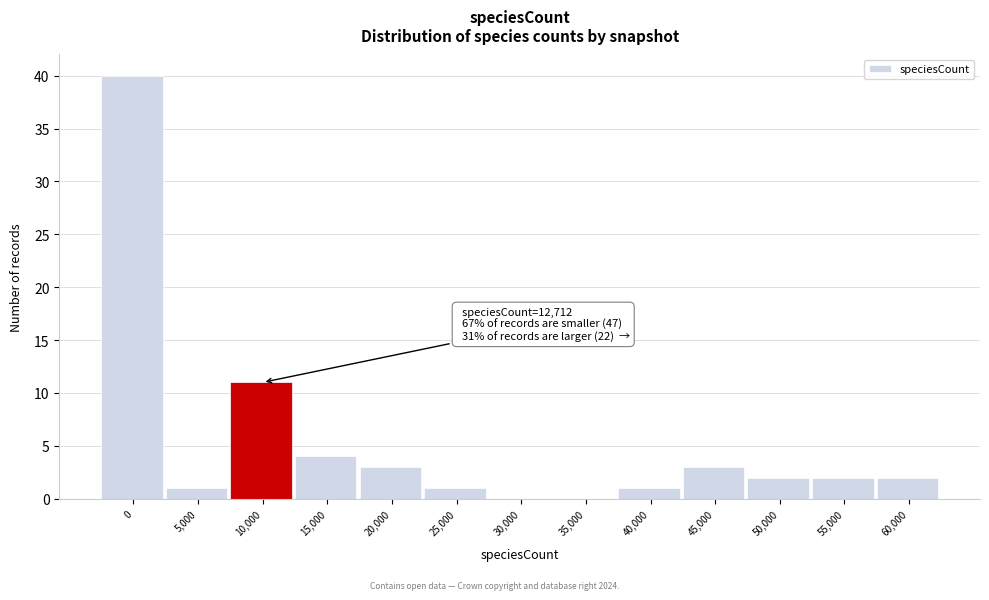

Reading right to left, extract all data points from this chart.

60,000=2	55,000=2	50,000=2	45,000=3	40,000=1	35,000=0	30,000=0	25,000=1	20,000=3	15,000=4	10,000=11	5,000=1	0=40